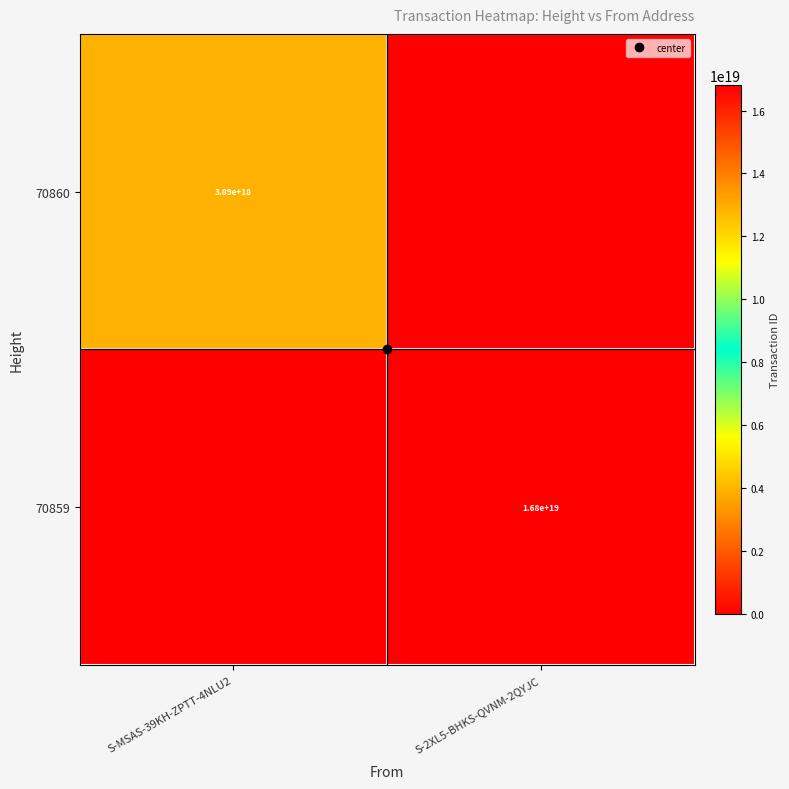

What is the highest value of the 70860 series?

3891150782409522688